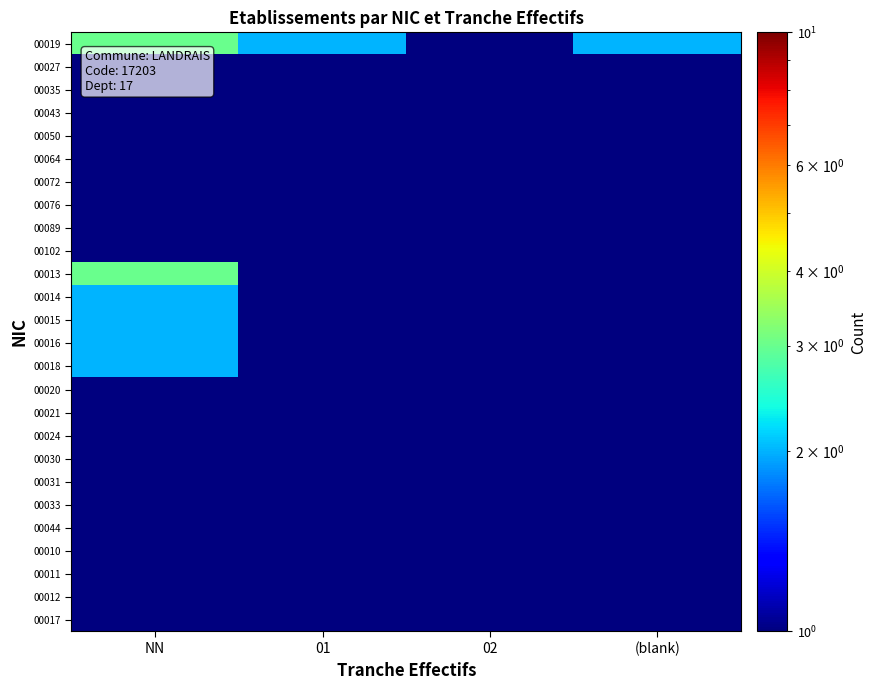

Reading left to right, transcribe all the data shown in this chart.

00019: NN=3.0	01=2.0	02=1.0	(blank)=2.0
00027: NN=1.0	01=0.1	02=0.1	(blank)=0.1
00035: NN=1.0	01=0.1	02=0.1	(blank)=0.1
00043: NN=1.0	01=0.1	02=0.1	(blank)=0.1
00050: NN=1.0	01=0.1	02=0.1	(blank)=0.1
00064: NN=1.0	01=0.1	02=0.1	(blank)=0.1
00072: NN=1.0	01=0.1	02=0.1	(blank)=0.1
00076: NN=1.0	01=0.1	02=0.1	(blank)=0.1
00089: NN=1.0	01=0.1	02=0.1	(blank)=0.1
00102: NN=0.1	01=0.1	02=0.1	(blank)=1.0
00013: NN=3.0	01=0.1	02=0.1	(blank)=1.0
00014: NN=2.0	01=0.1	02=0.1	(blank)=0.1
00015: NN=2.0	01=1.0	02=0.1	(blank)=0.1
00016: NN=2.0	01=0.1	02=0.1	(blank)=0.1
00018: NN=2.0	01=0.1	02=0.1	(blank)=1.0
00020: NN=1.0	01=0.1	02=0.1	(blank)=0.1
00021: NN=1.0	01=0.1	02=0.1	(blank)=0.1
00024: NN=0.1	01=0.1	02=0.1	(blank)=1.0
00030: NN=0.1	01=0.1	02=0.1	(blank)=1.0
00031: NN=1.0	01=0.1	02=0.1	(blank)=0.1
00033: NN=1.0	01=0.1	02=0.1	(blank)=1.0
00044: NN=1.0	01=0.1	02=0.1	(blank)=0.1
00010: NN=1.0	01=0.1	02=0.1	(blank)=0.1
00011: NN=1.0	01=0.1	02=0.1	(blank)=0.1
00012: NN=0.1	01=1.0	02=0.1	(blank)=0.1
00017: NN=0.1	01=0.1	02=0.1	(blank)=1.0